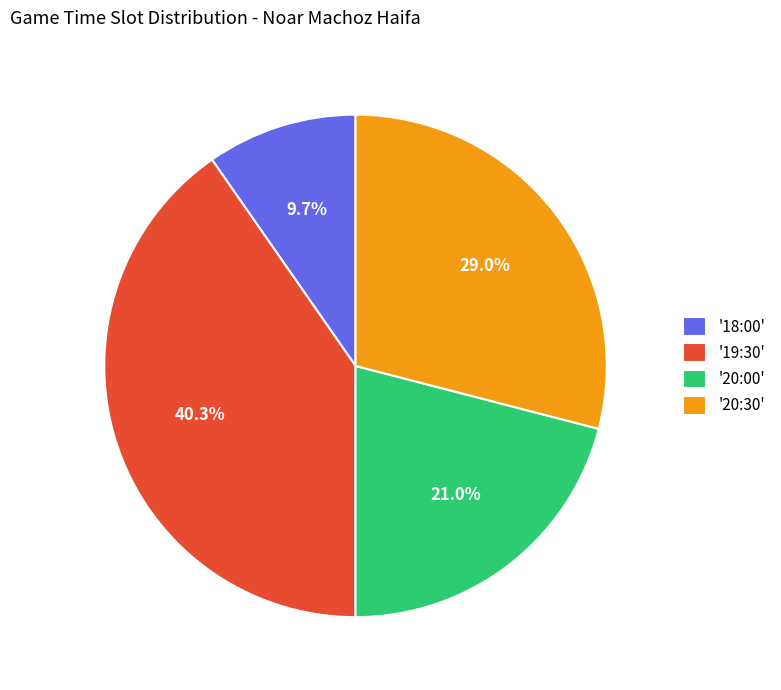

Is there a majority slice in this chart?

No